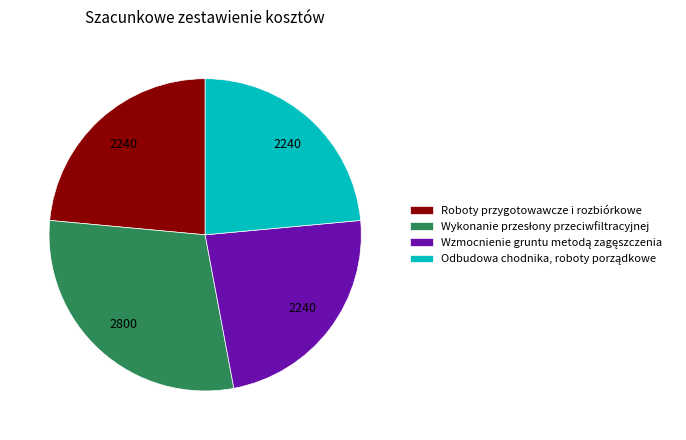

True or false: Roboty przygotowawcze i rozbiórkowe accounts for 24% of the total.

True